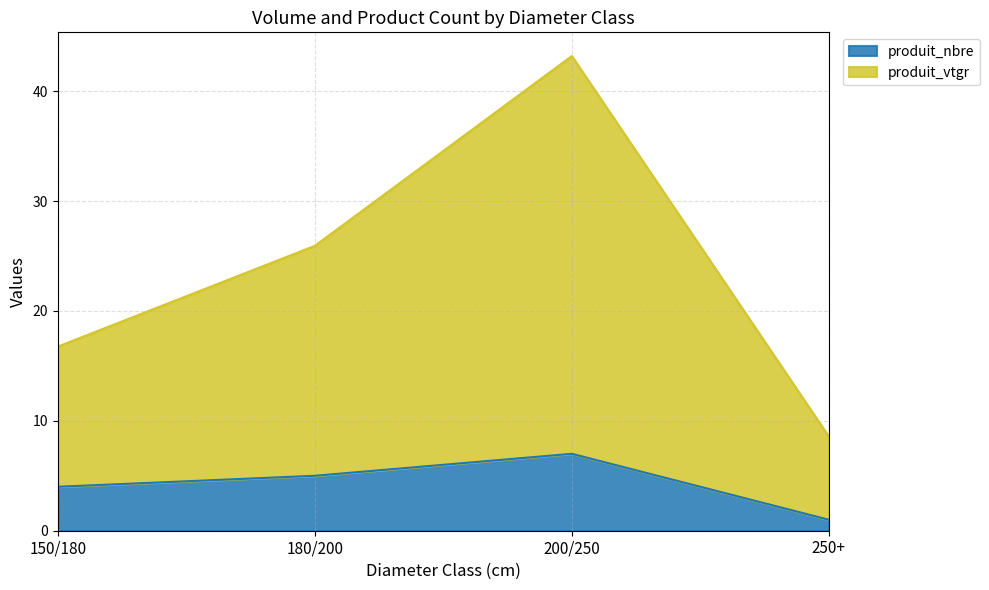

Reading left to right, transcribe all the data shown in this chart.

produit_nbre: 4.0	5.0	7.0	1.0
produit_vtgr: 16.8	25.9	43.2	8.6